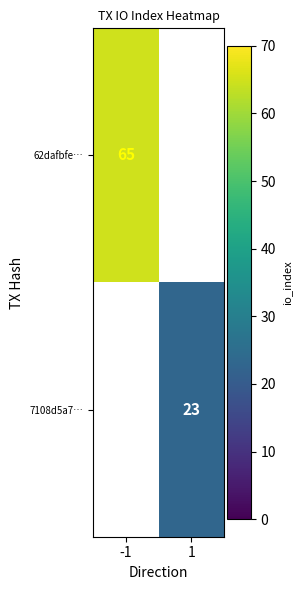

The value of 7108d5a7… at 1 is 23. True or false?

True